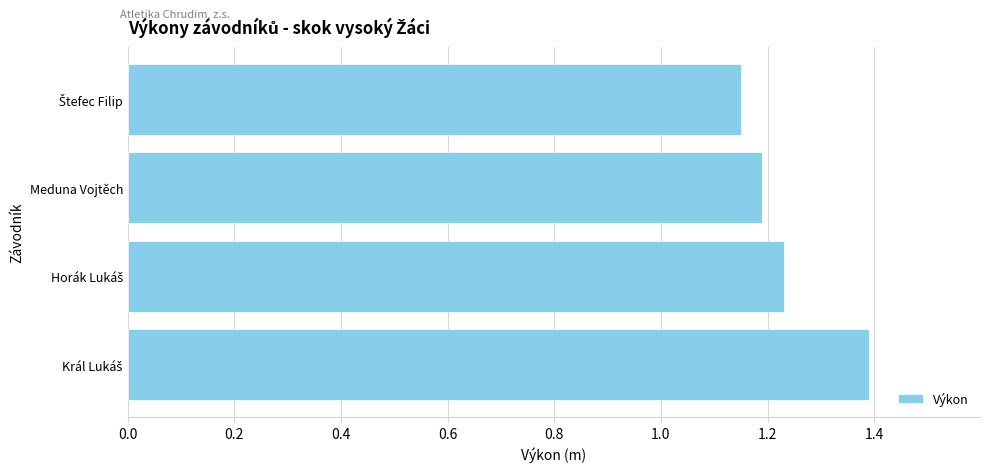

What is the greatest value displayed?

1.4